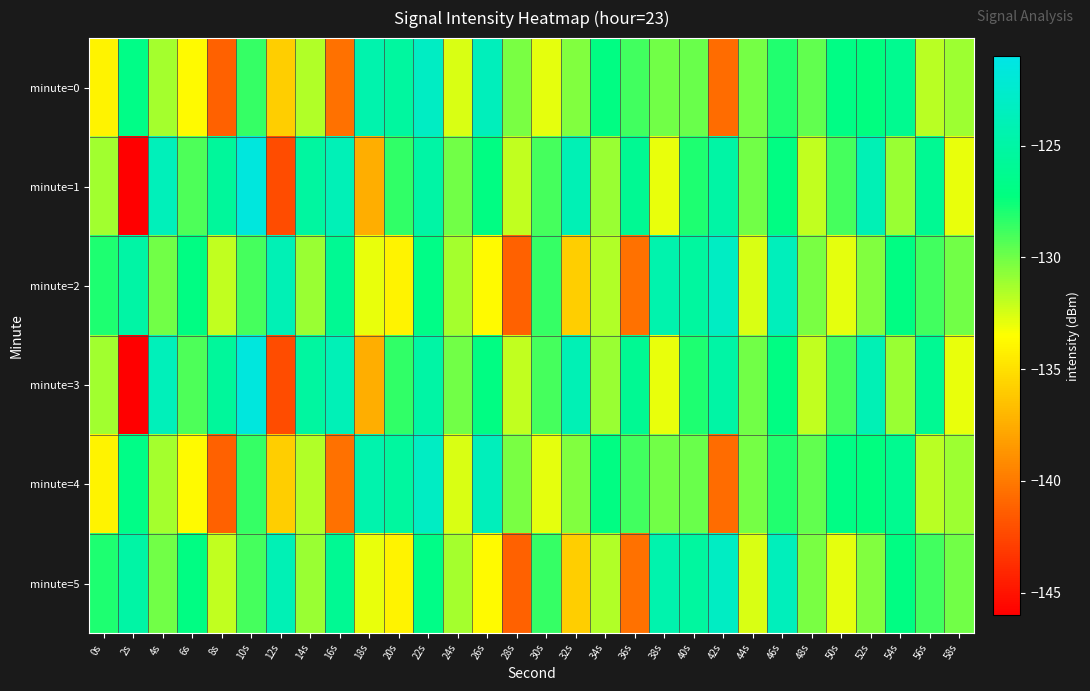

Reading left to right, list all the values displayed in this chart.

minute=0: 0s=-134.1	2s=-126.8	4s=-131.3	6s=-133.8	8s=-141.2	10s=-128.5	12s=-135.9	14s=-131.6	16s=-140.4	18s=-124.5	20s=-125.3	22s=-123.1	24s=-132.6	26s=-123.6	28s=-130.2	30s=-132.9	32s=-130.4	34s=-127.0	36s=-128.8	38s=-130.0	40s=-129.8	42s=-140.7	44s=-130.2	46s=-128.1	48s=-129.7	50s=-126.9	52s=-127.2	54s=-126.2	56s=-131.8	58s=-131.1
minute=1: 0s=-131.2	2s=-146.0	4s=-123.7	6s=-129.1	8s=-125.5	10s=-121.5	12s=-142.2	14s=-125.2	16s=-123.9	18s=-137.5	20s=-128.5	22s=-125.0	24s=-130.0	26s=-127.0	28s=-132.0	30s=-129.0	32s=-124.0	34s=-131.0	36s=-126.0	38s=-133.0	40s=-128.0	42s=-125.0	44s=-130.0	46s=-127.0	48s=-132.0	50s=-129.0	52s=-124.0	54s=-131.0	56s=-126.0	58s=-133.0
minute=2: 0s=-128.0	2s=-125.0	4s=-130.0	6s=-127.0	8s=-132.0	10s=-129.0	12s=-124.0	14s=-131.0	16s=-126.0	18s=-133.0	20s=-134.1	22s=-126.8	24s=-131.3	26s=-133.8	28s=-141.2	30s=-128.5	32s=-135.9	34s=-131.6	36s=-140.4	38s=-124.5	40s=-125.3	42s=-123.1	44s=-132.6	46s=-123.6	48s=-130.2	50s=-132.9	52s=-130.4	54s=-127.0	56s=-128.8	58s=-130.0
minute=3: 0s=-131.2	2s=-146.0	4s=-123.7	6s=-129.1	8s=-125.5	10s=-121.5	12s=-142.2	14s=-125.2	16s=-123.9	18s=-137.5	20s=-128.5	22s=-125.0	24s=-130.0	26s=-127.0	28s=-132.0	30s=-129.0	32s=-124.0	34s=-131.0	36s=-126.0	38s=-133.0	40s=-128.0	42s=-125.0	44s=-130.0	46s=-127.0	48s=-132.0	50s=-129.0	52s=-124.0	54s=-131.0	56s=-126.0	58s=-133.0
minute=4: 0s=-134.1	2s=-126.8	4s=-131.3	6s=-133.8	8s=-141.2	10s=-128.5	12s=-135.9	14s=-131.6	16s=-140.4	18s=-124.5	20s=-125.3	22s=-123.1	24s=-132.6	26s=-123.6	28s=-130.2	30s=-132.9	32s=-130.4	34s=-127.0	36s=-128.8	38s=-130.0	40s=-129.8	42s=-140.7	44s=-130.2	46s=-128.1	48s=-129.7	50s=-126.9	52s=-127.2	54s=-126.2	56s=-131.8	58s=-131.1
minute=5: 0s=-128.0	2s=-125.0	4s=-130.0	6s=-127.0	8s=-132.0	10s=-129.0	12s=-124.0	14s=-131.0	16s=-126.0	18s=-133.0	20s=-134.1	22s=-126.8	24s=-131.3	26s=-133.8	28s=-141.2	30s=-128.5	32s=-135.9	34s=-131.6	36s=-140.4	38s=-124.5	40s=-125.3	42s=-123.1	44s=-132.6	46s=-123.6	48s=-130.2	50s=-132.9	52s=-130.4	54s=-127.0	56s=-128.8	58s=-130.0